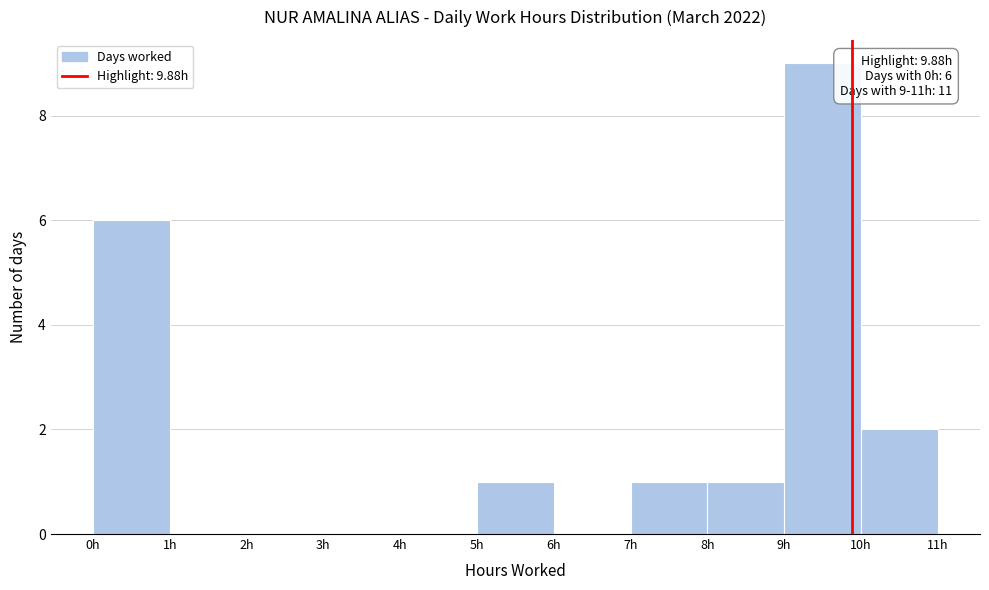

Which range on the x-axis has the tallest bar?

9 to 10